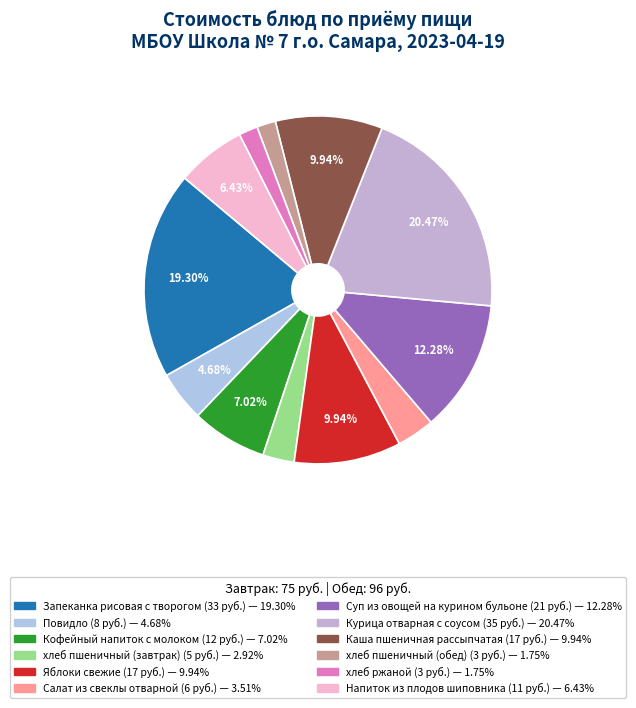

How many slices are in this pie chart?

12